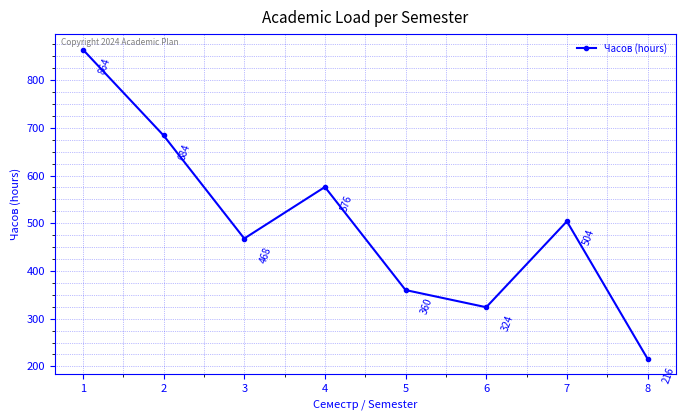

Reading right to left, transcribe all the data shown in this chart.

216	504	324	360	576	468	684	864